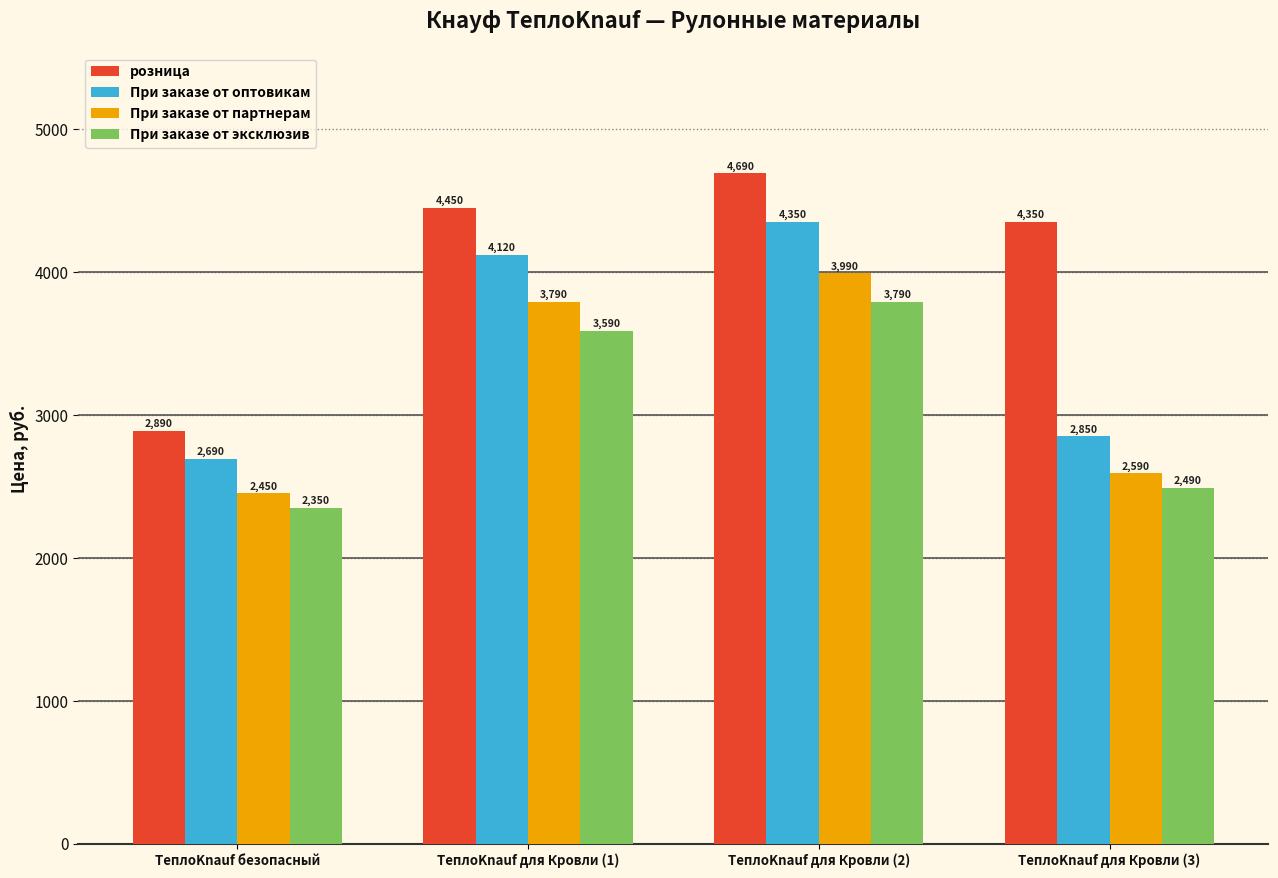

What position from the left is ТеплоKnauf для Кровли (2)?

3